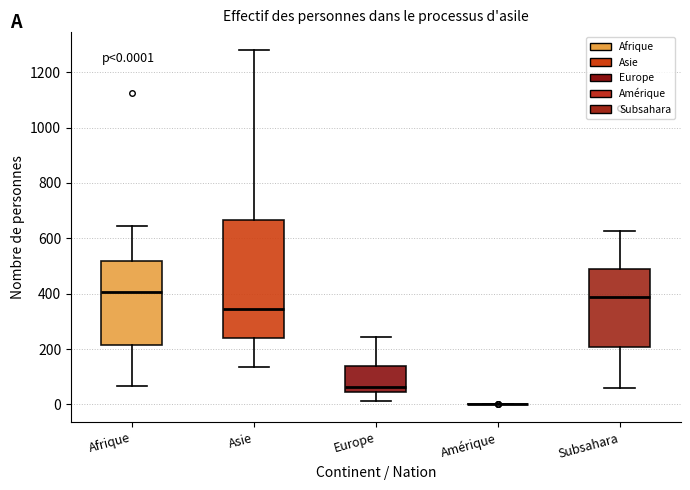

Which box is the tallest, from its lower edge to its upper edge?

Asie